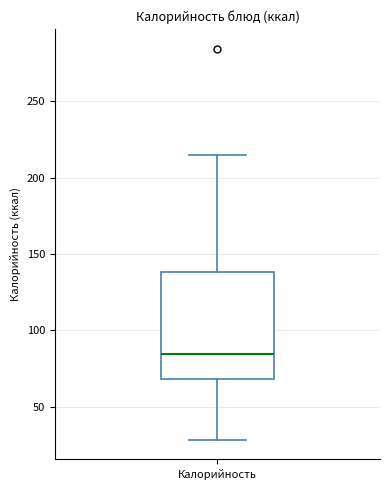

Transcribe this box plot: give where the median line is, the range the box spans, and where the two whiskers end, as read against the y-axis. The values are not printed on the chart, so give them approximately, as read against the axis.

median 85, box 70 to 140, whiskers 30 to 215